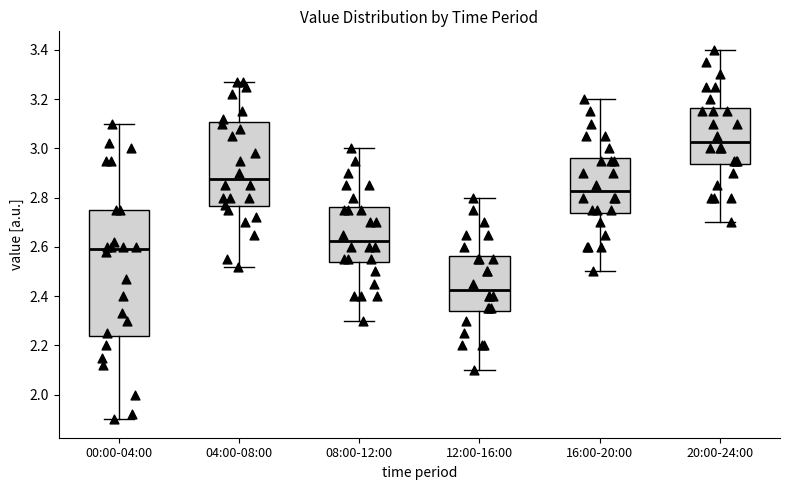

Reading left to right, read every box against the y-axis: the position of its median line, the range the box covers, and the ends of its whiskers. The values are not printed on the chart, so give them approximately, as read against the axis.

00:00-04:00: median 2.60, box 2.24 to 2.76, whiskers 1.90 to 3.10
04:00-08:00: median 2.88, box 2.76 to 3.10, whiskers 2.52 to 3.28
08:00-12:00: median 2.62, box 2.54 to 2.76, whiskers 2.30 to 3.00
12:00-16:00: median 2.42, box 2.34 to 2.56, whiskers 2.10 to 2.80
16:00-20:00: median 2.82, box 2.74 to 2.96, whiskers 2.50 to 3.20
20:00-24:00: median 3.02, box 2.94 to 3.16, whiskers 2.70 to 3.40